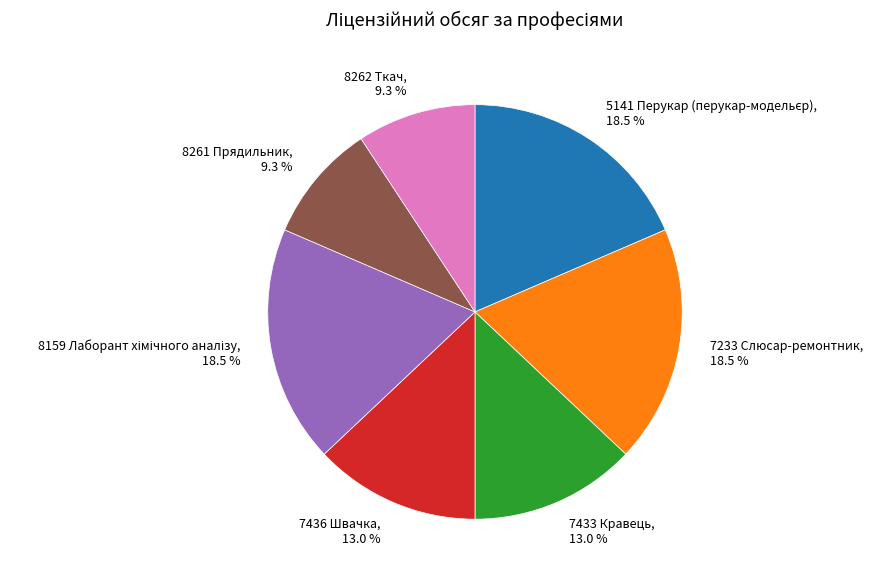

What percentage do 7233 Слюсар-ремонтник and 7433 Кравець together represent?

31.5%